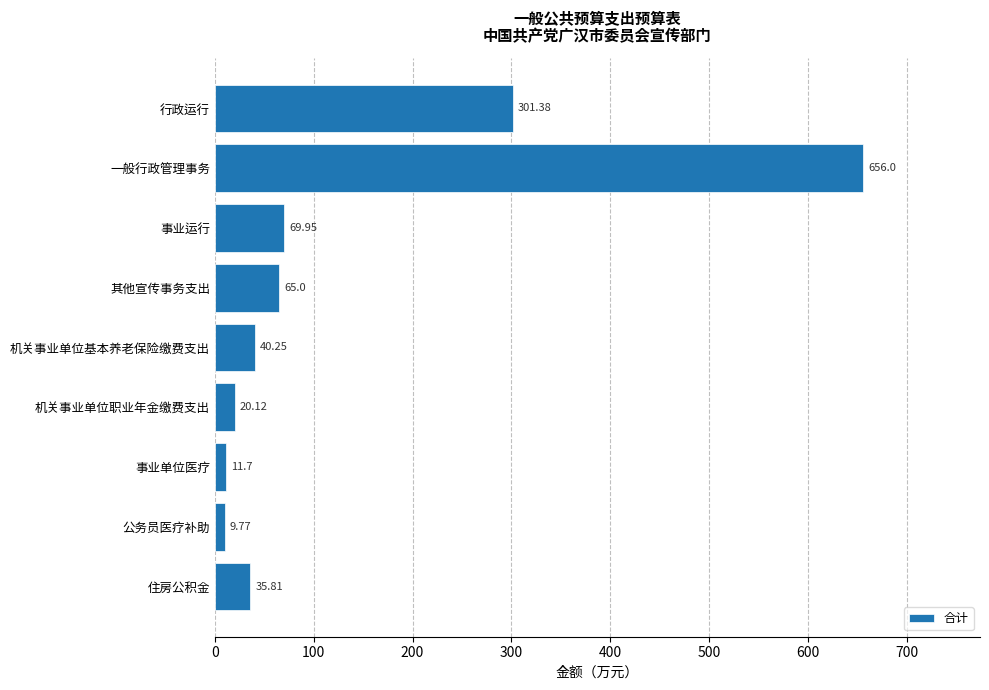

Rank the categories by value from lowest to highest.

公务员医疗补助, 事业单位医疗, 机关事业单位职业年金缴费支出, 住房公积金, 机关事业单位基本养老保险缴费支出, 其他宣传事务支出, 事业运行, 行政运行, 一般行政管理事务